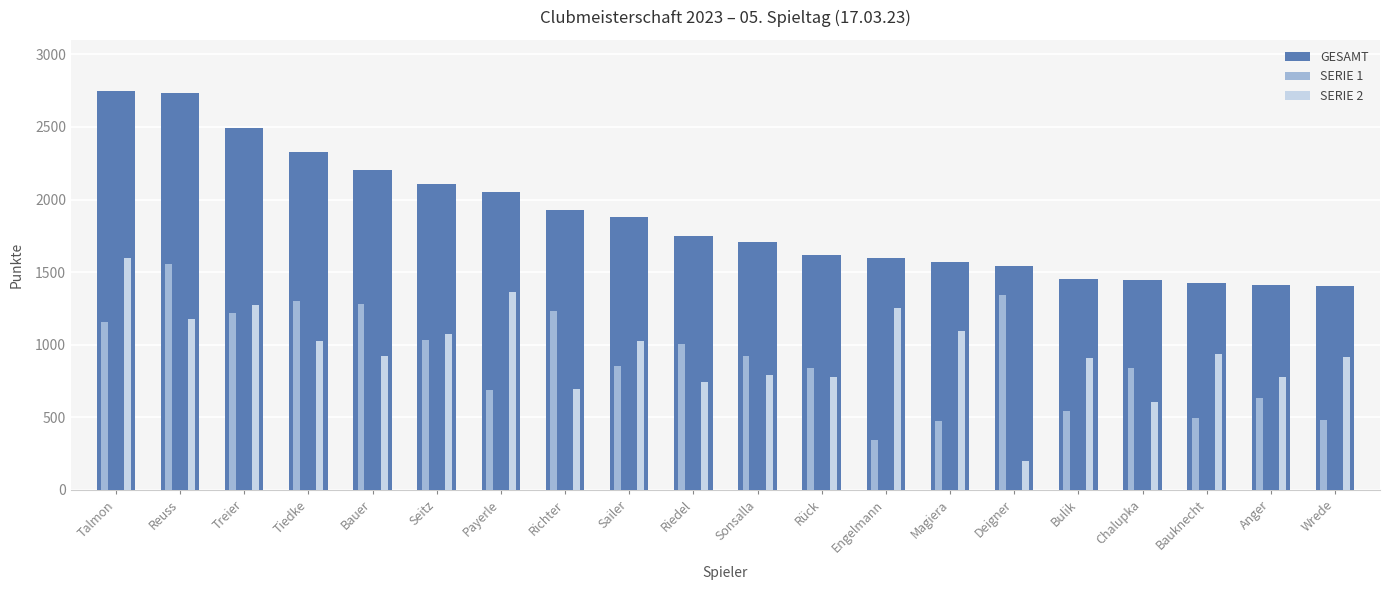

What is the difference between the highest and lowest values at Payerle?

1366